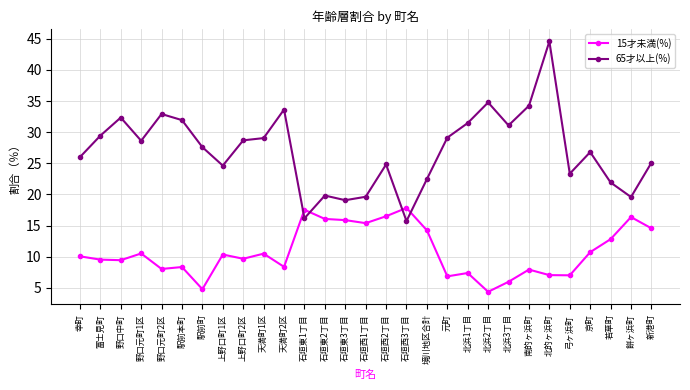

What position from the right is 京町?

4